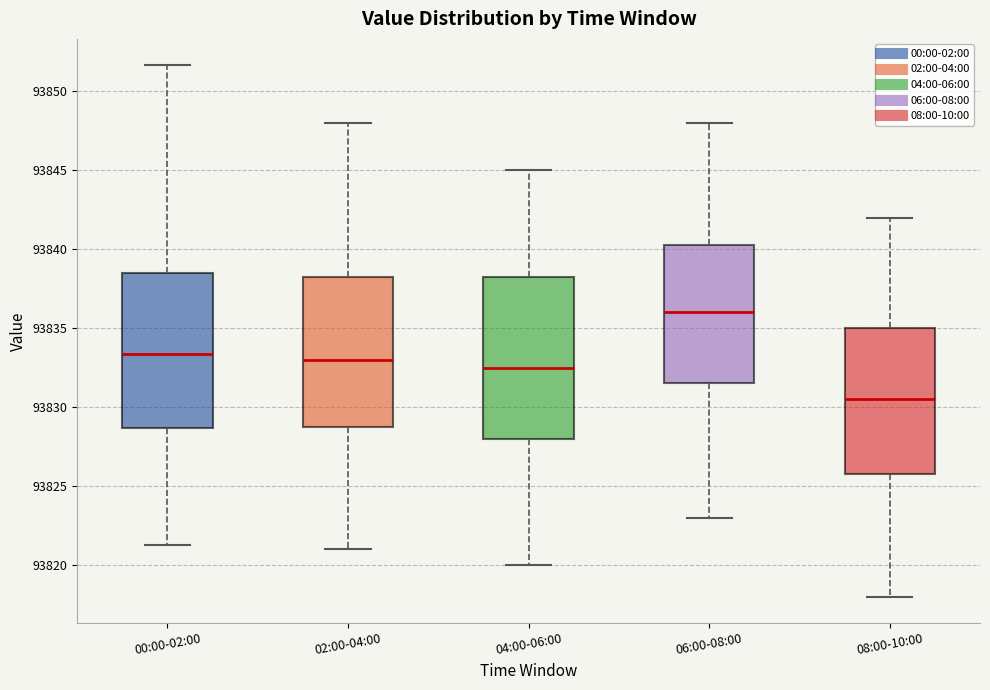

Which box's median line is the lowest?

08:00-10:00